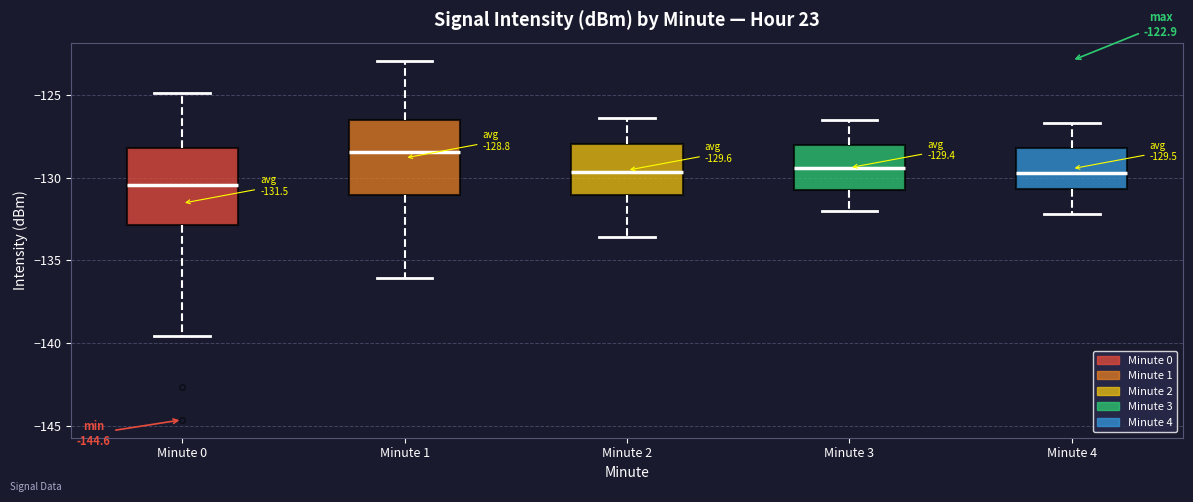

Which box's median line is the lowest?

Minute 0